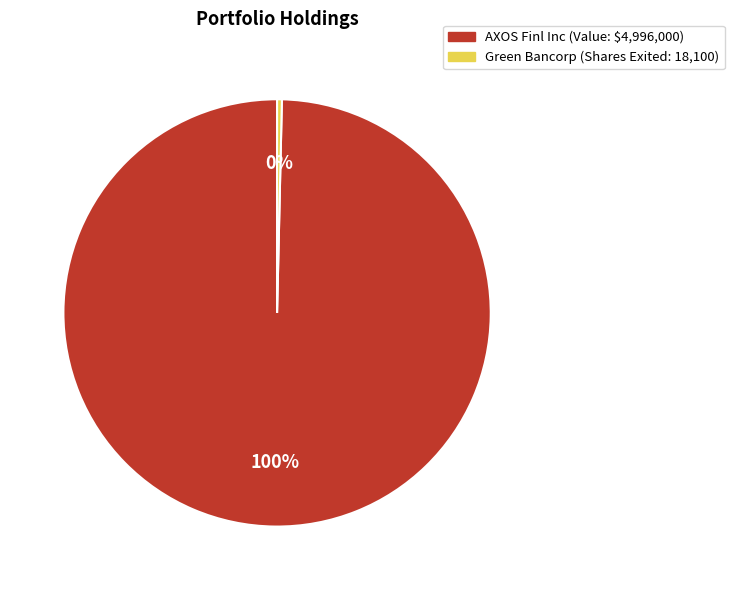

How many segments does this pie chart have?

2